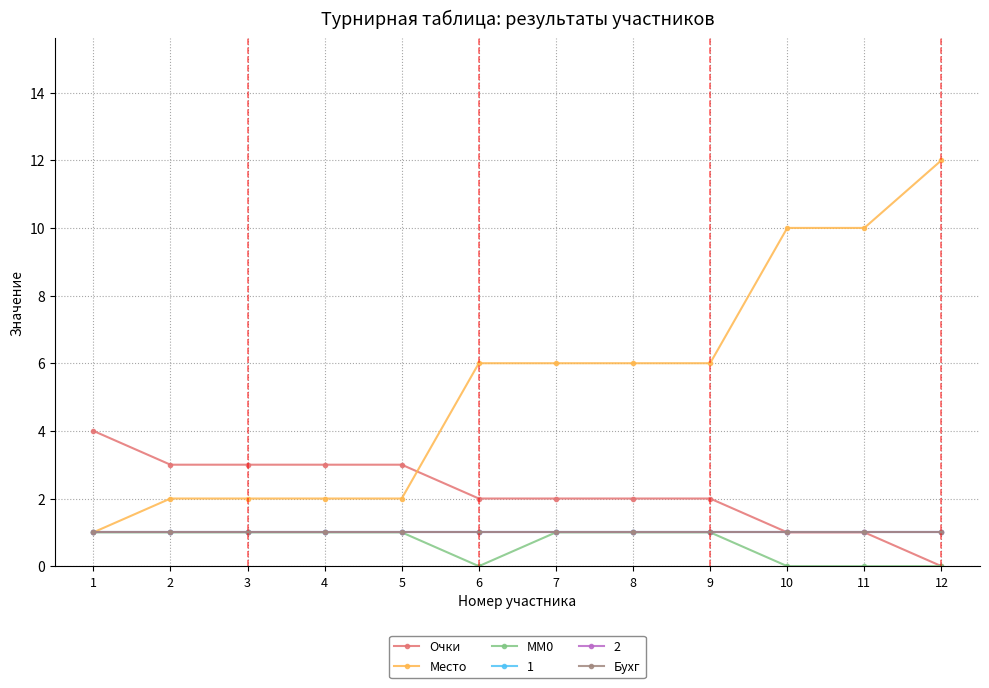

Is this an area chart (filled region under the line)?

No